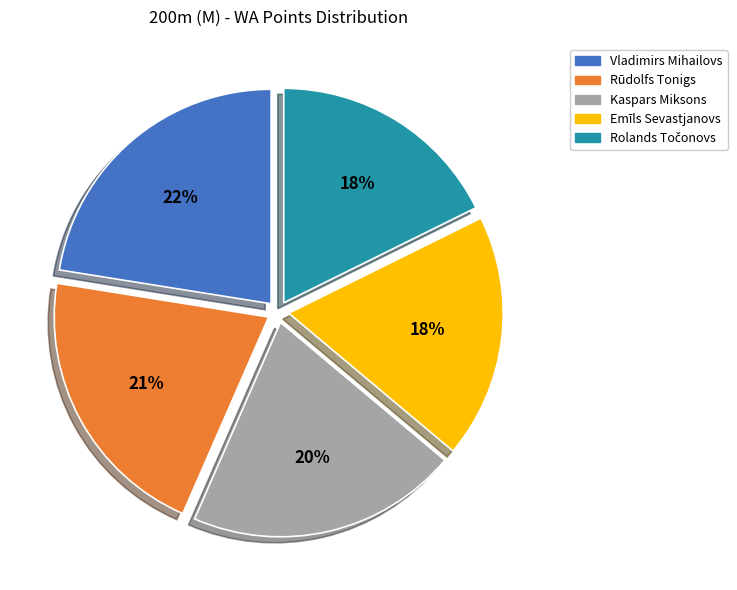

The Rūdolfs Tonigs slice represents 13% of the pie. True or false?

False